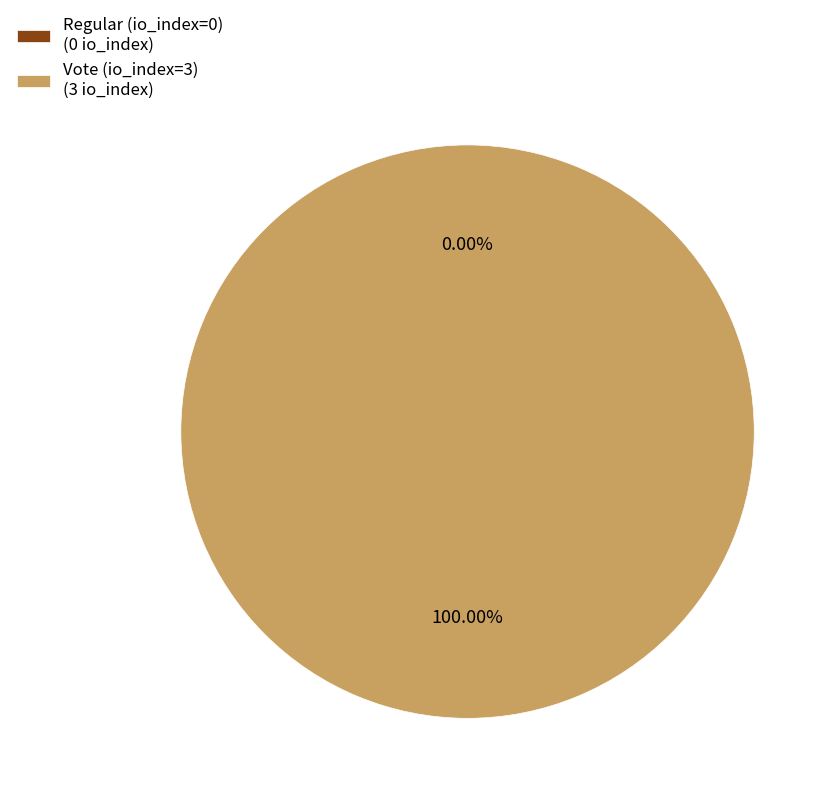

How much of the chart is everything except Regular (io_index=0)?

100.0%